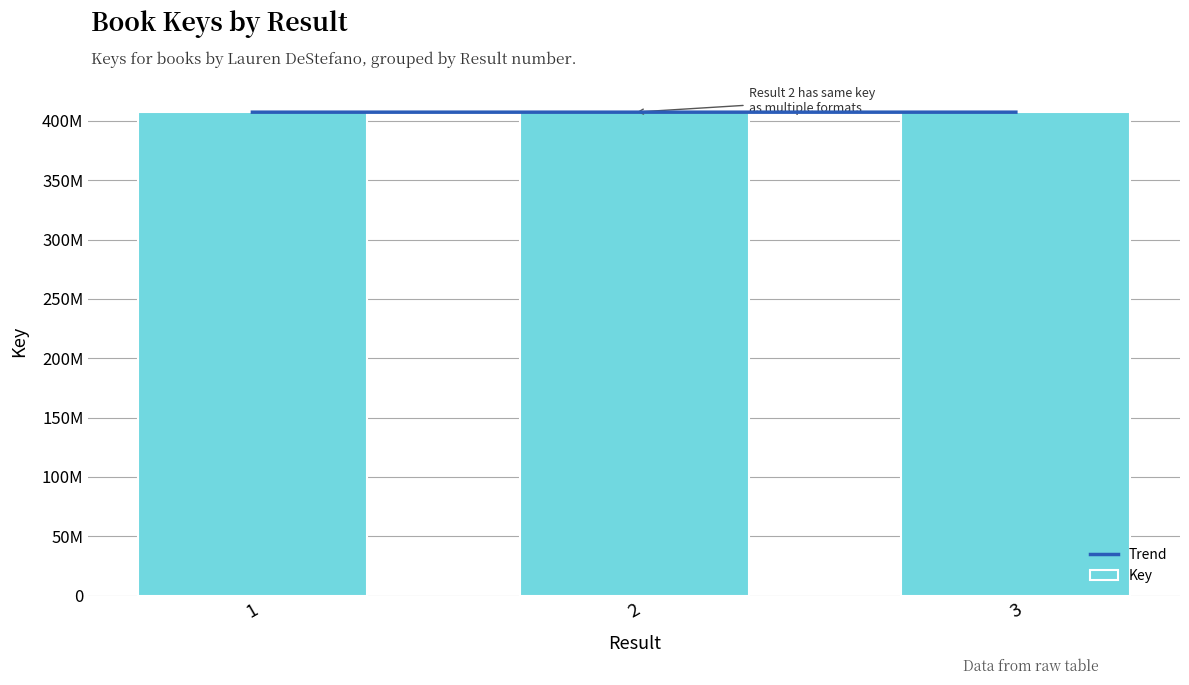

What is the change in value from 2 to 3?

+9730